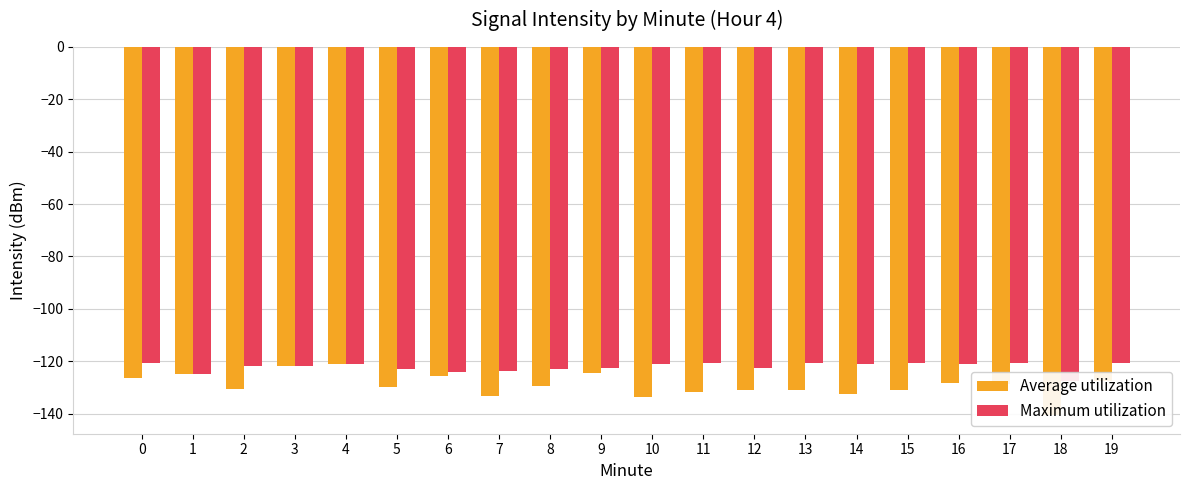

How many data points in Maximum utilization are above -121?

6